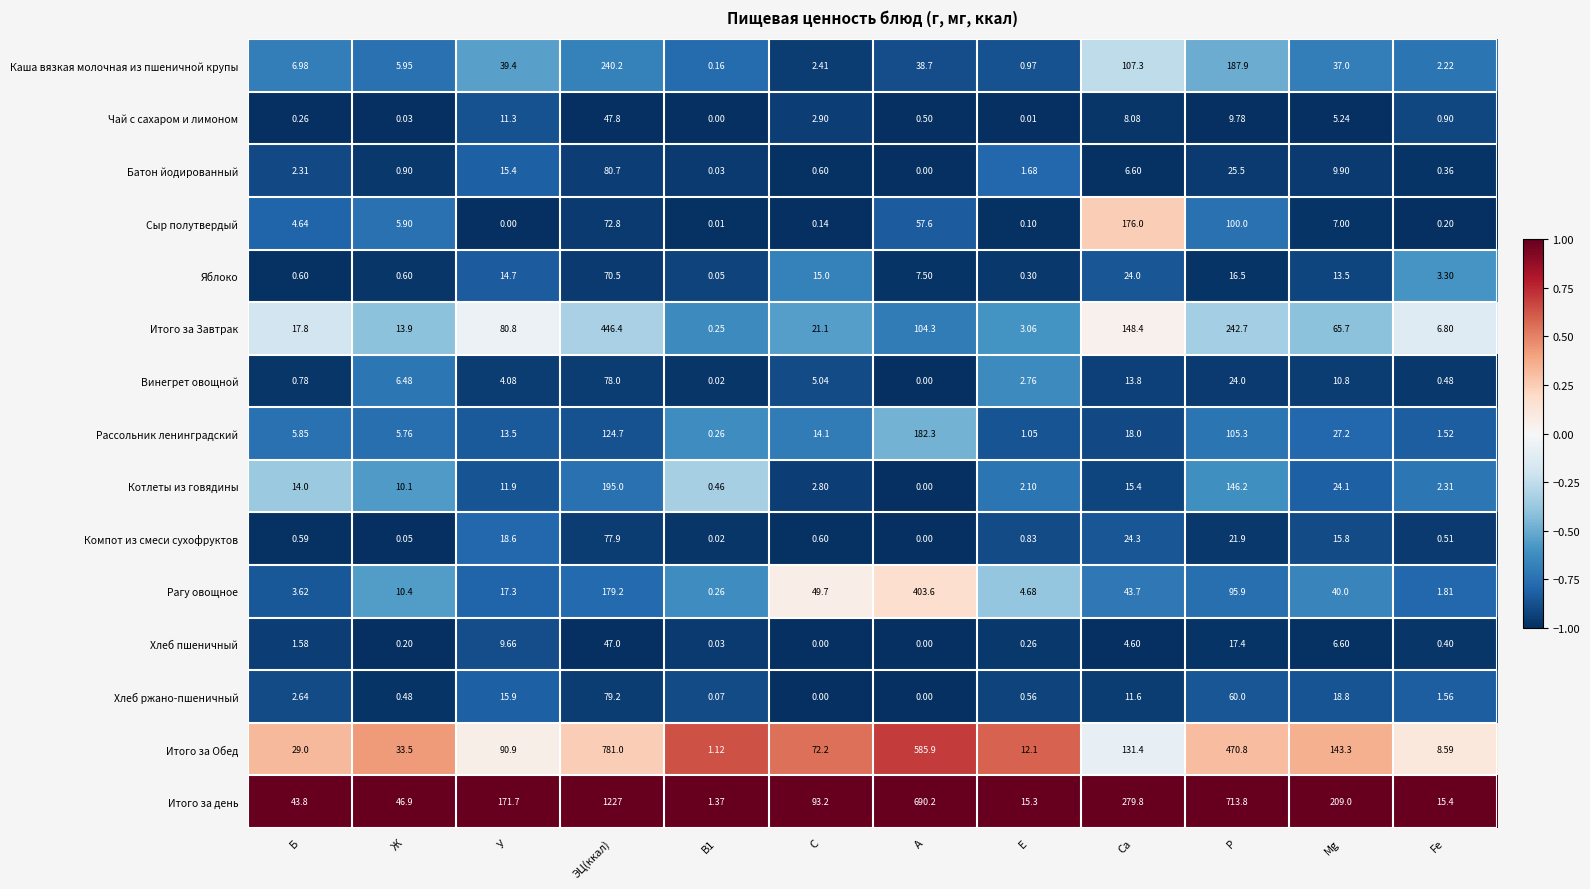

Which category has the highest value across all series?

ЭЦ(ккал)